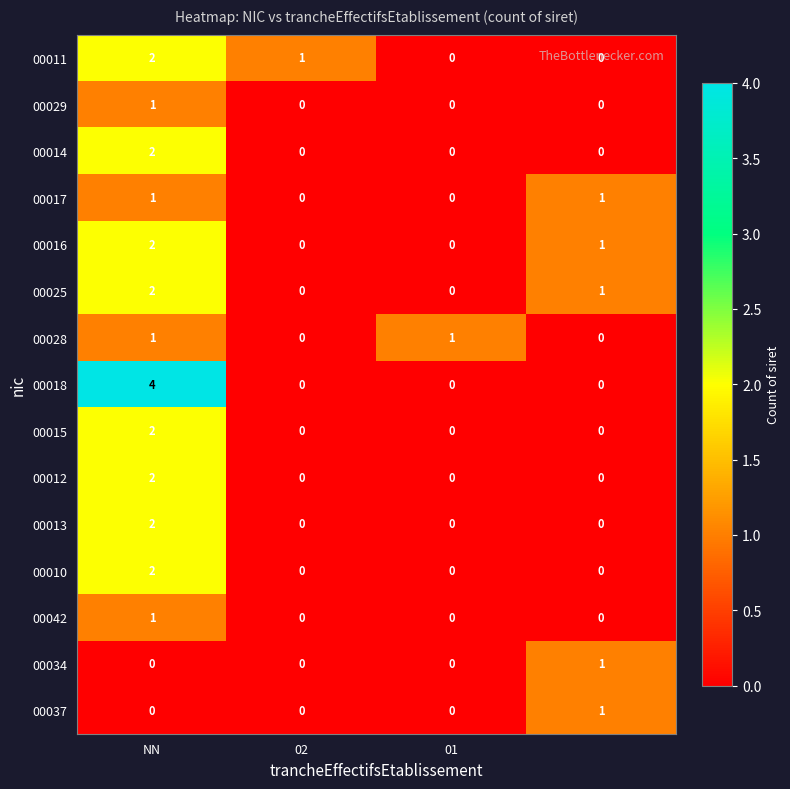

Count the 00017 values in the range 0 to 1.

4